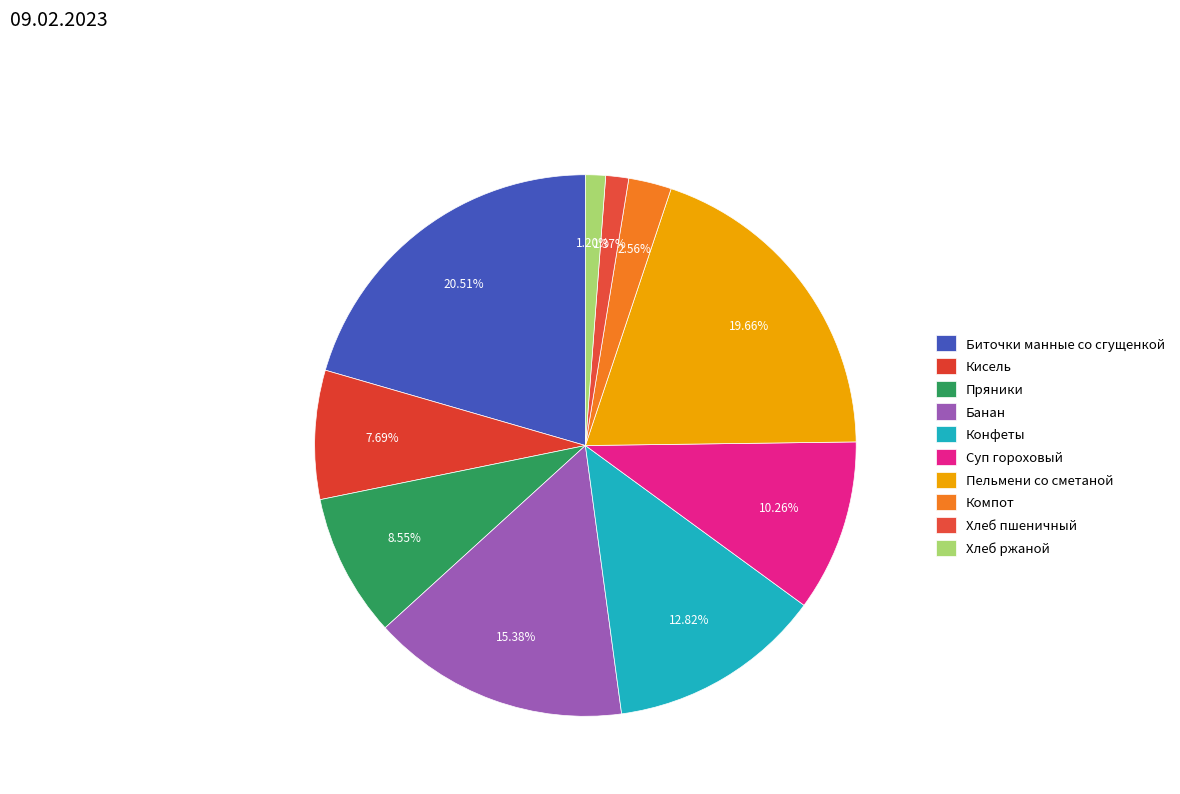

The Банан slice represents 15% of the pie. True or false?

True